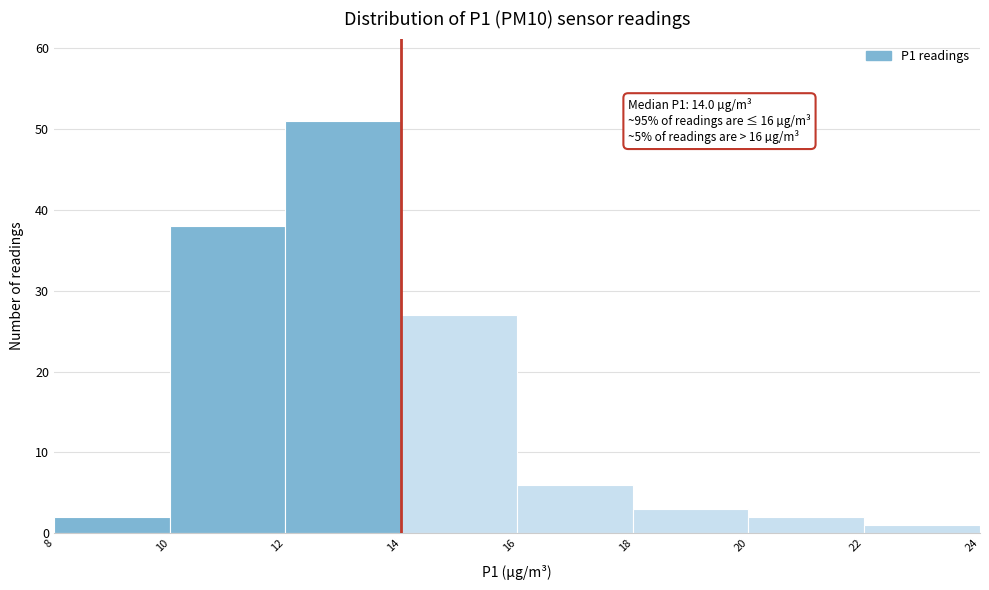

Which range on the x-axis has the tallest bar?

12 to 14